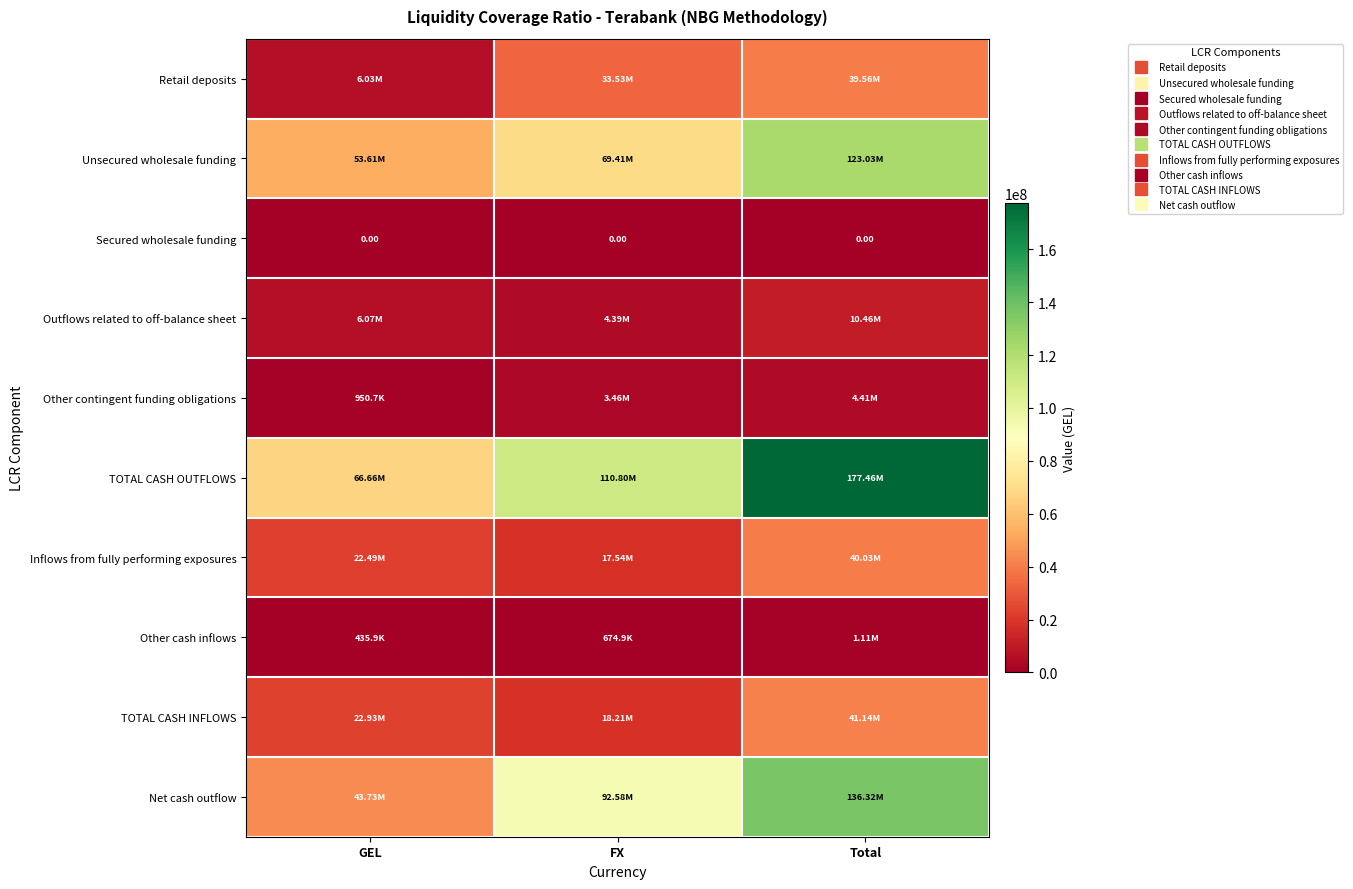

Which series has the largest total across all categories?

TOTAL CASH OUTFLOWS